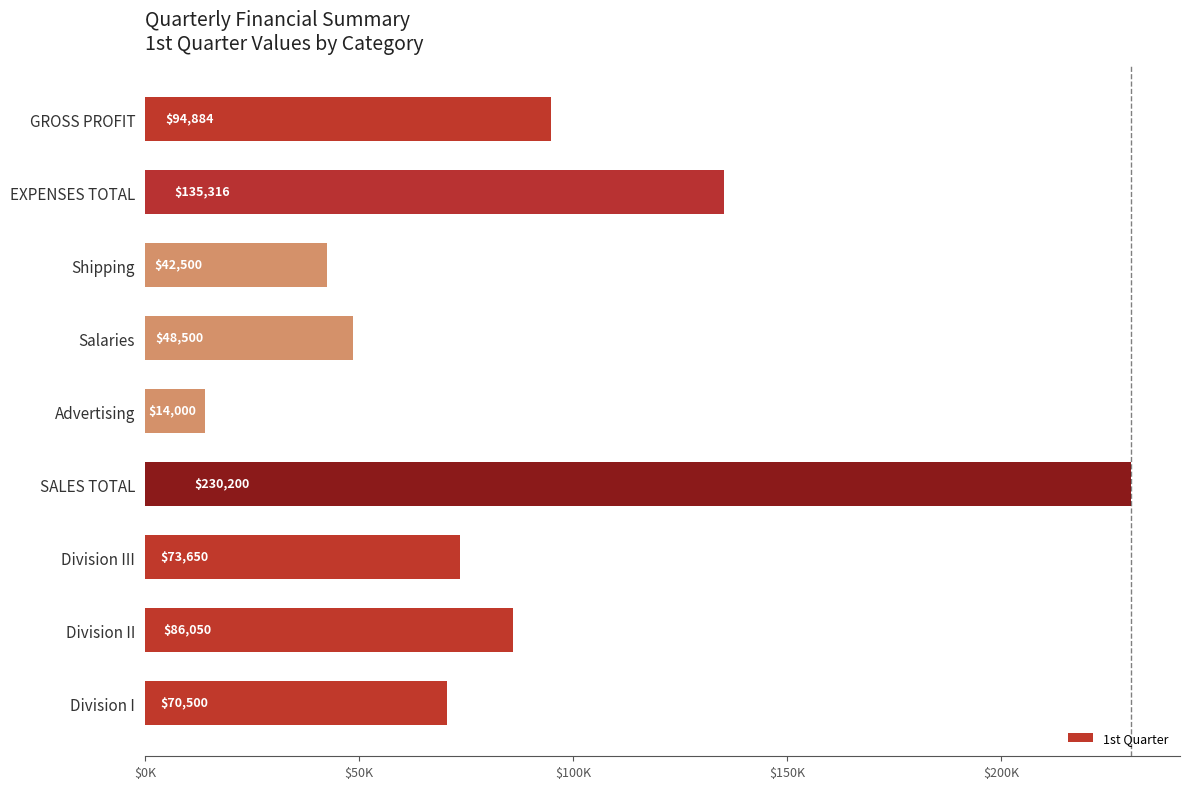

Are the bars horizontal?

Yes